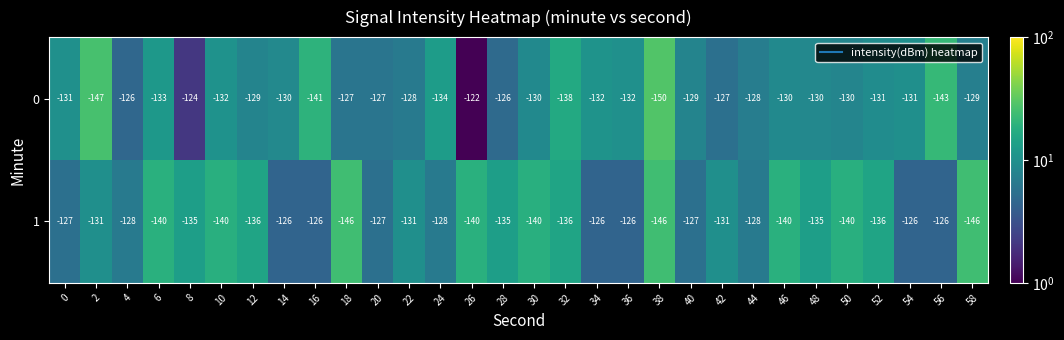

How many series are shown in this chart?

2